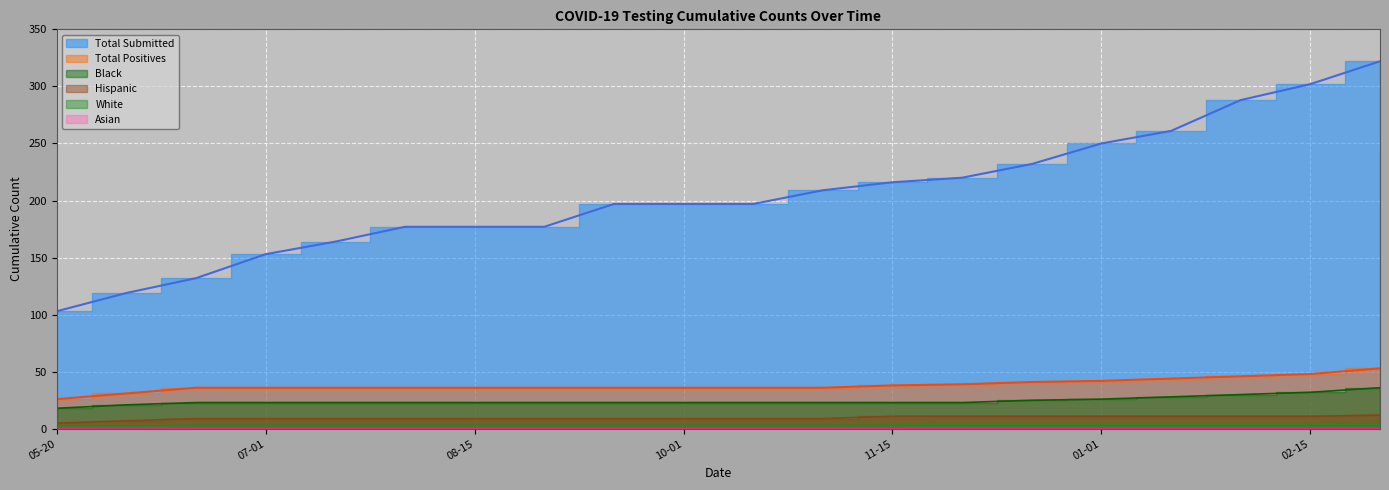

What is the label of the 3rd point from the right?

2021-02-01